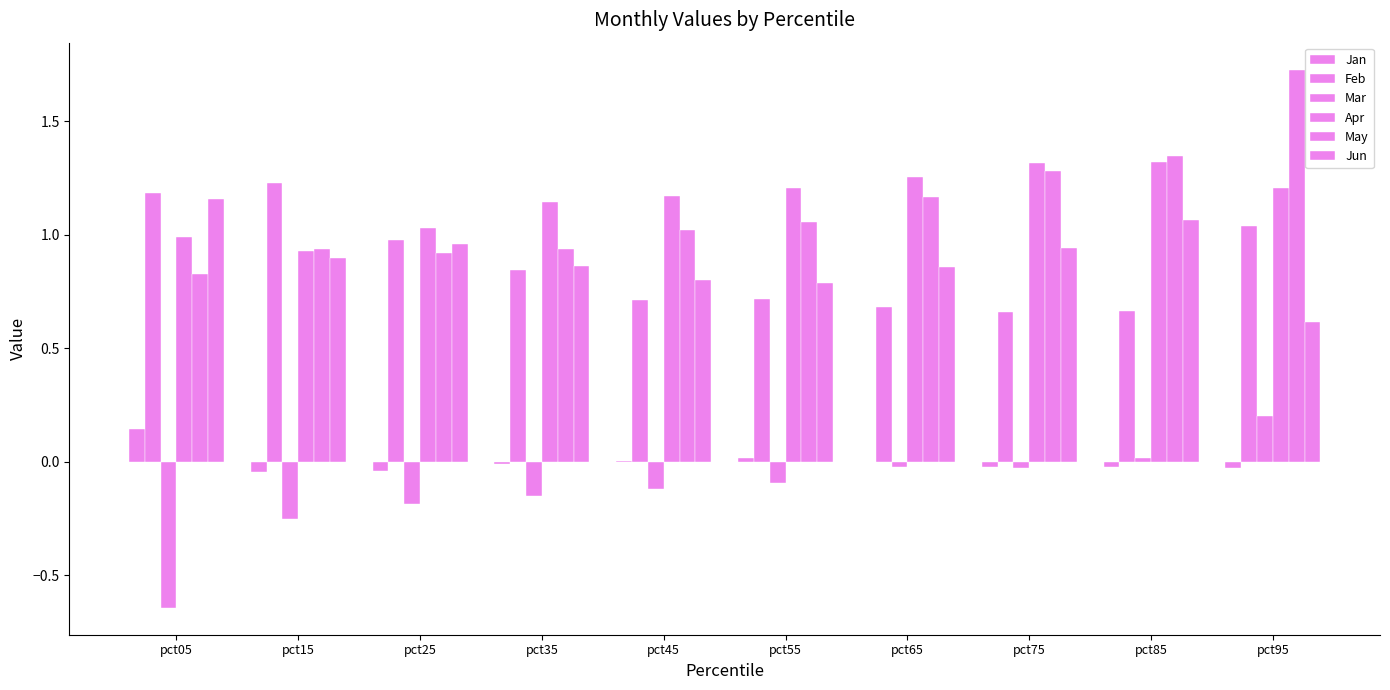

How many groups of bars are there?

10